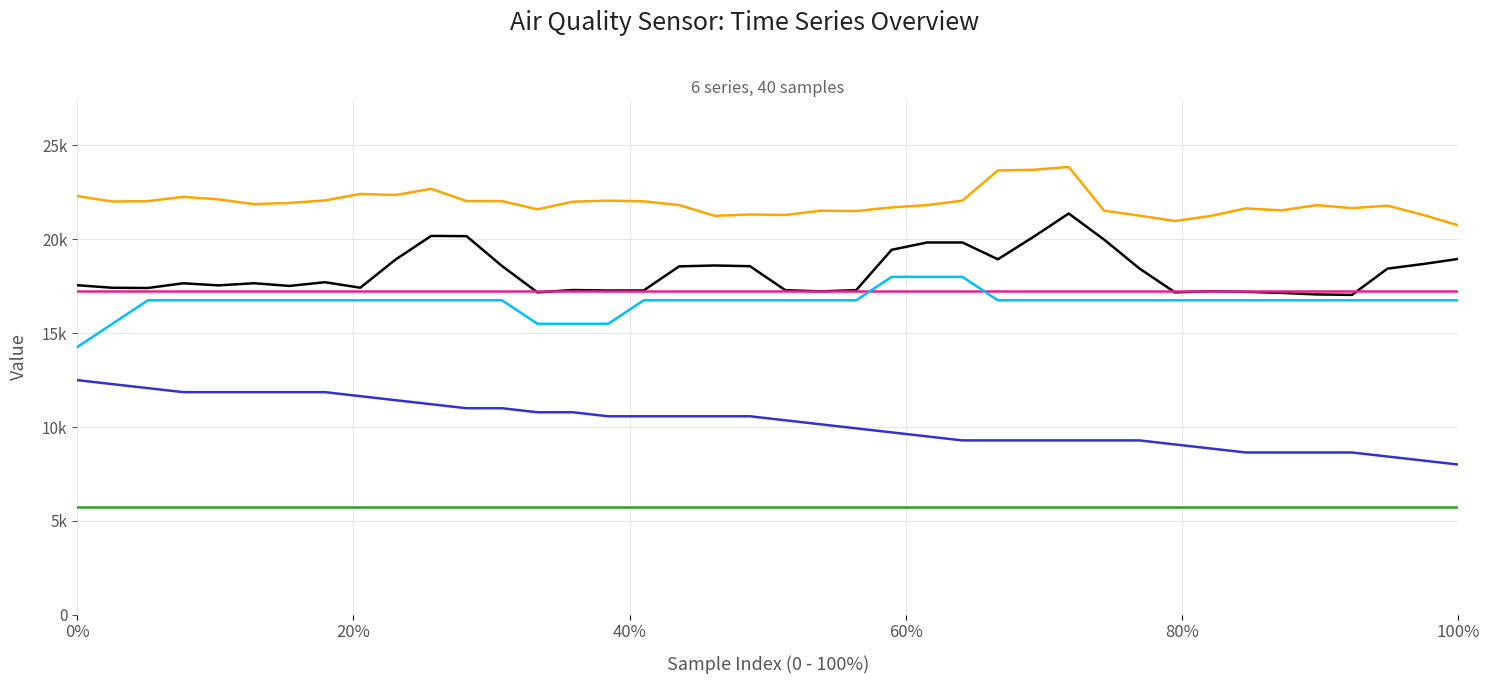

True or false: Humidity has a value of 2784.3 at 9.

False